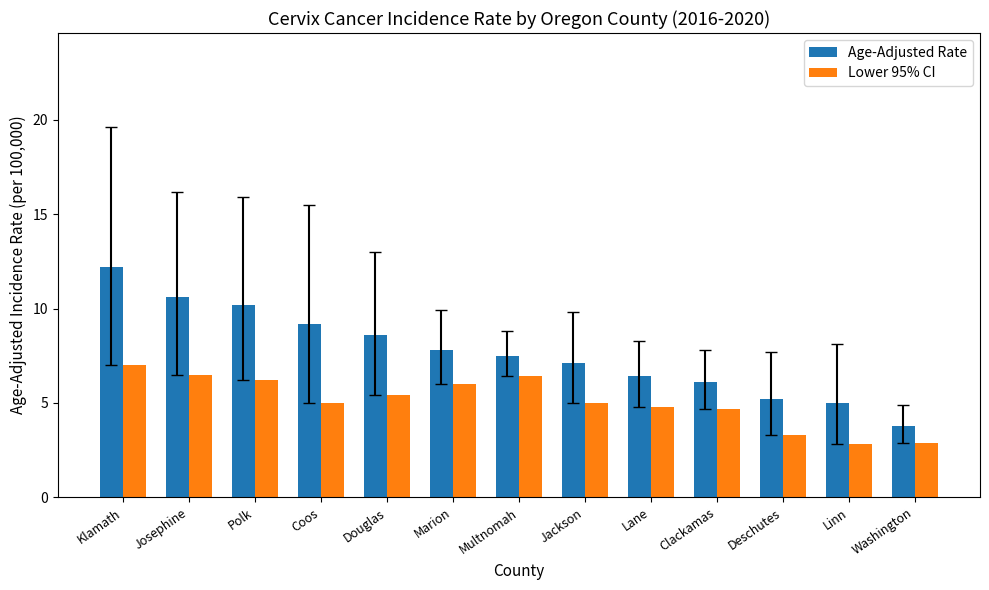

What is the label of the 11th bar from the left?

Deschutes